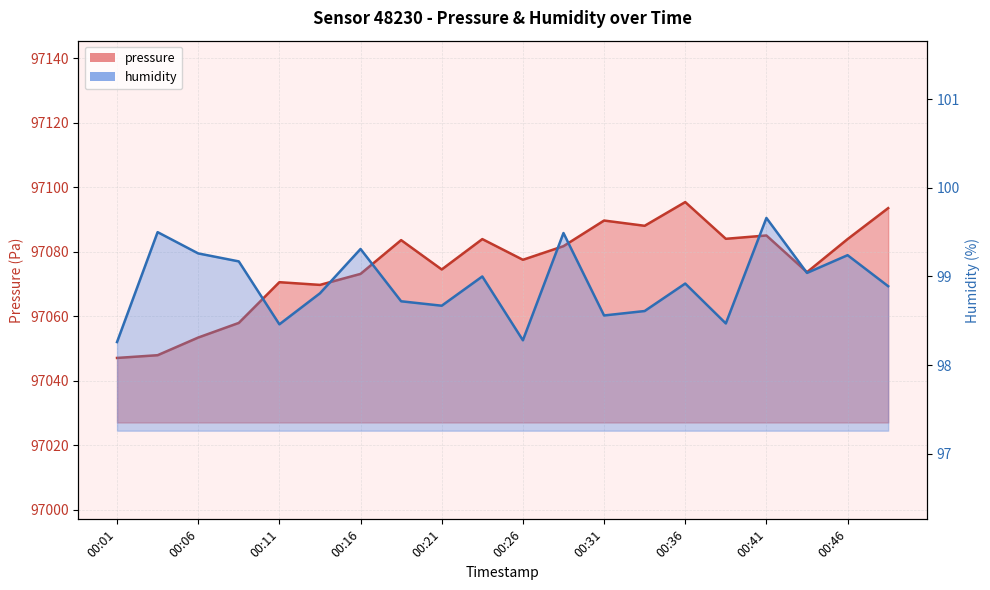

What are all the series names shown in the legend?

pressure, humidity